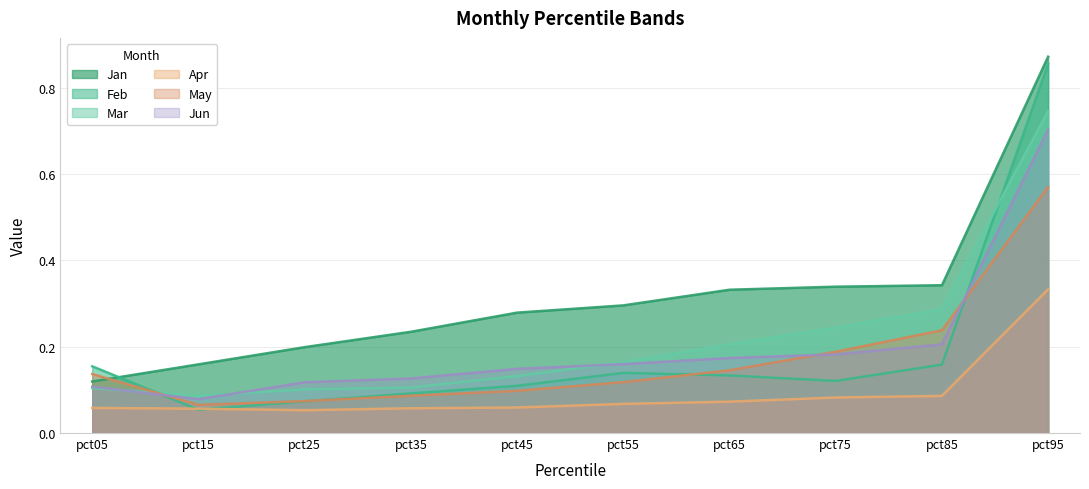

Rank the series by their maximum value, from lowest to highest.

Apr, May, Jun, Mar, Feb, Jan